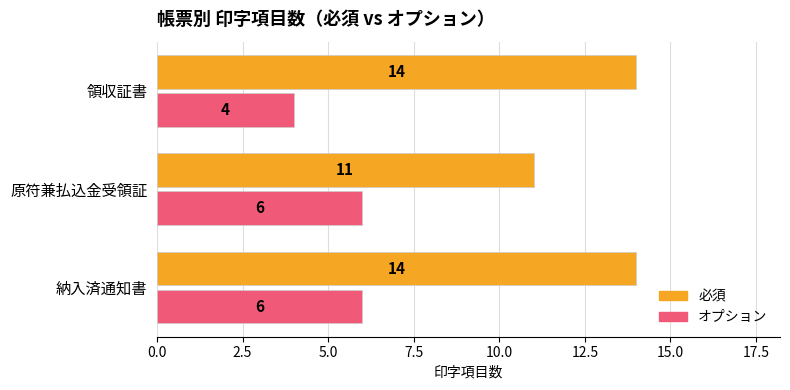

At which label does 必須 reach its minimum?

原符兼払込金受領証